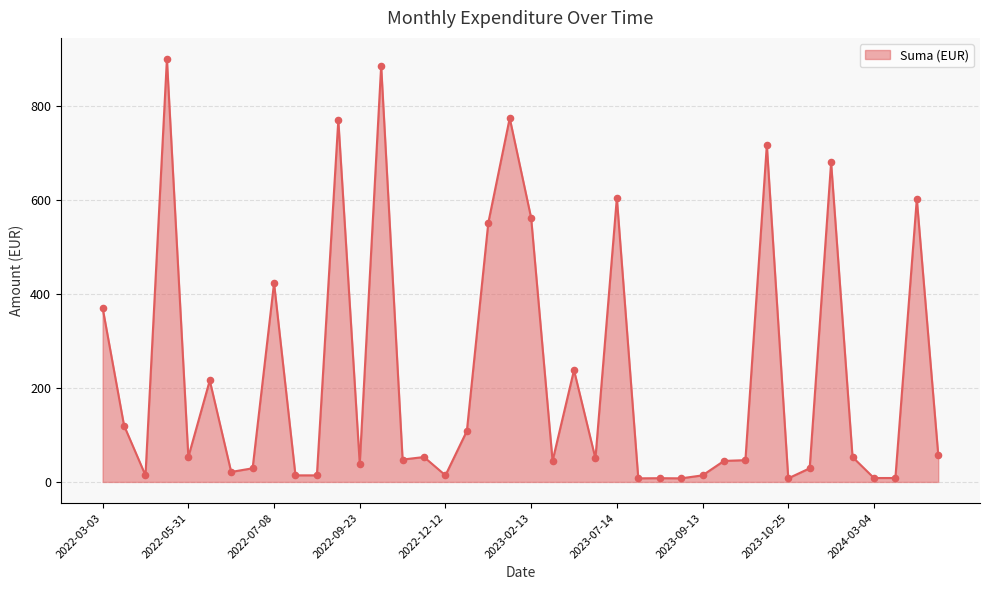

What is the difference between the maximum and minimum values?

892.3